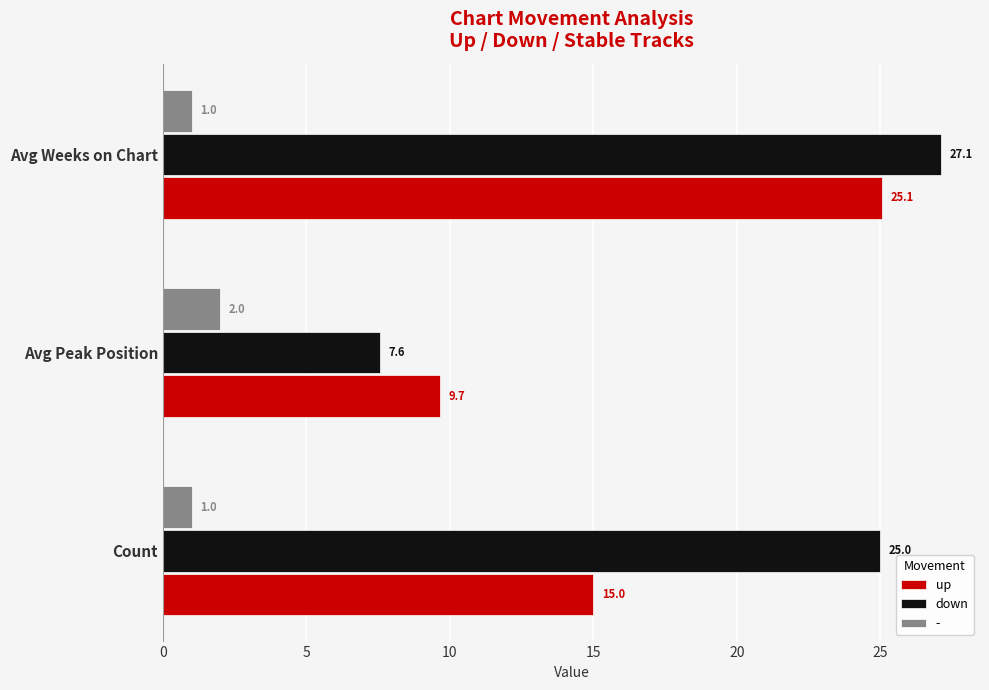

Between Count and Avg Peak Position, which series saw the biggest shift?

down